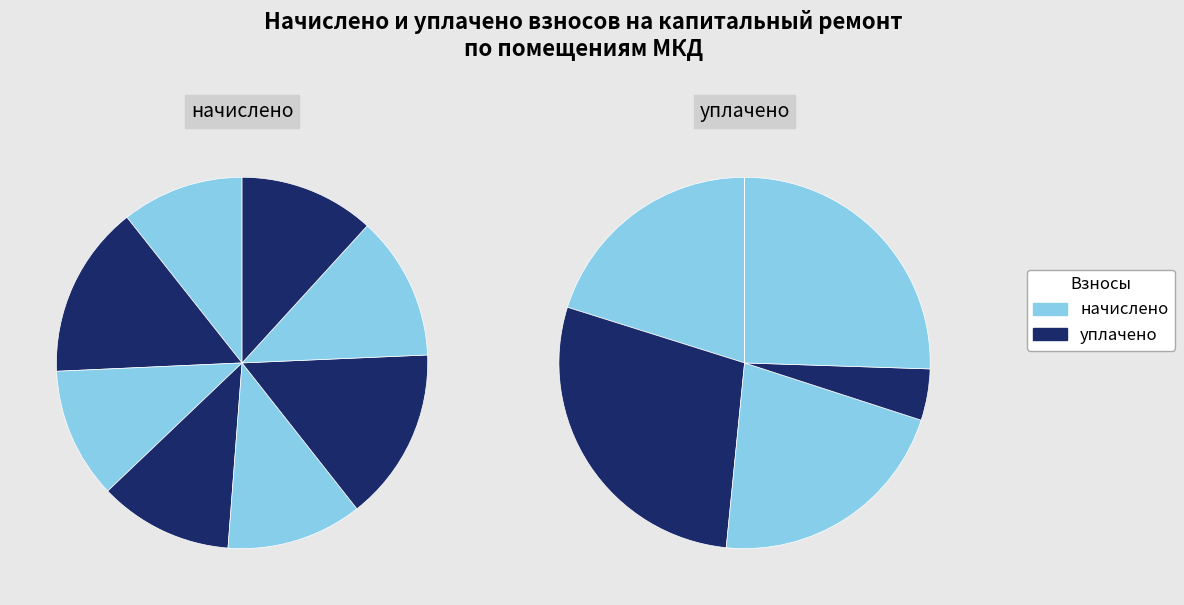

Between 1 and 6, which is larger?

6